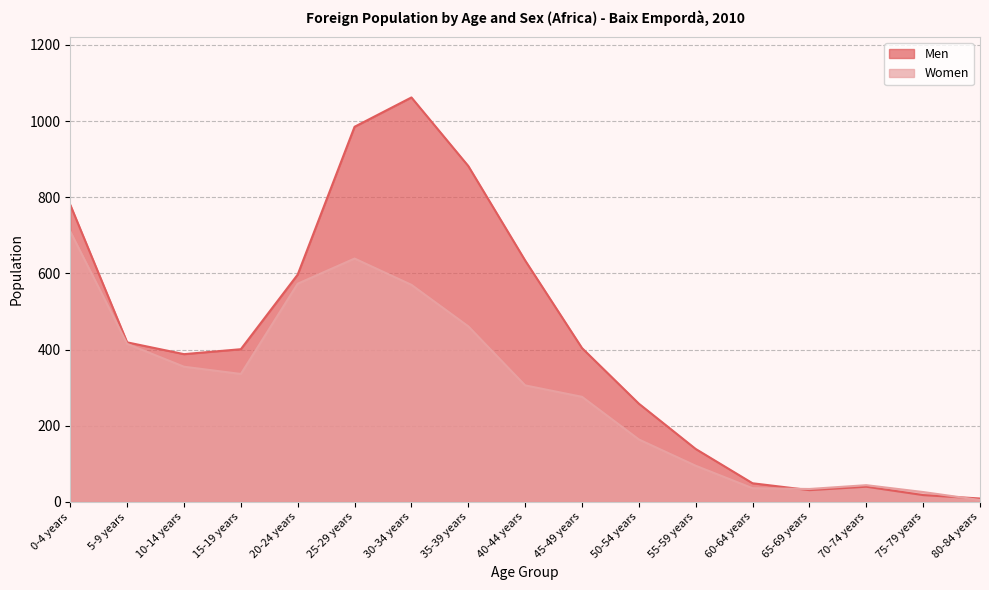

Reading left to right, transcribe all the data shown in this chart.

Men: 780	419	388	401	597	985	1062	882	634	404	258	139	49	31	40	18	9
Women: 710	415	355	336	573	639	570	461	306	276	164	95	36	34	44	26	5